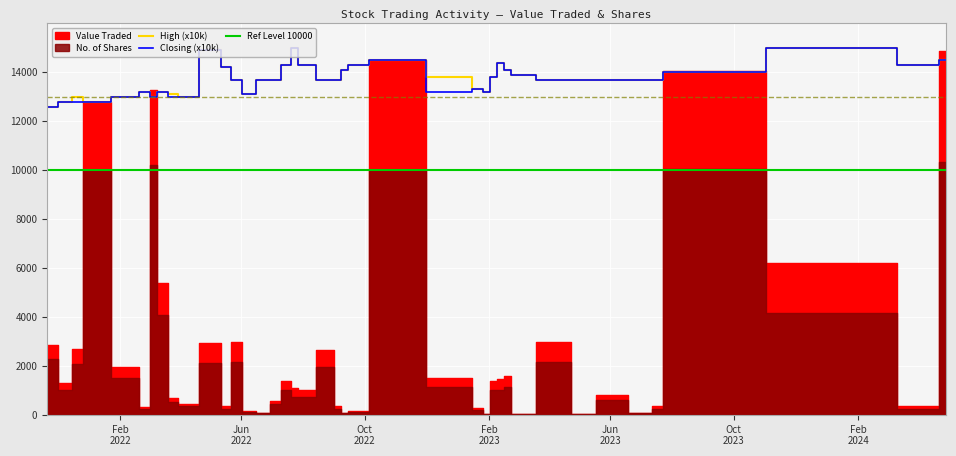

True or false: Closing and High cross at least once.

False